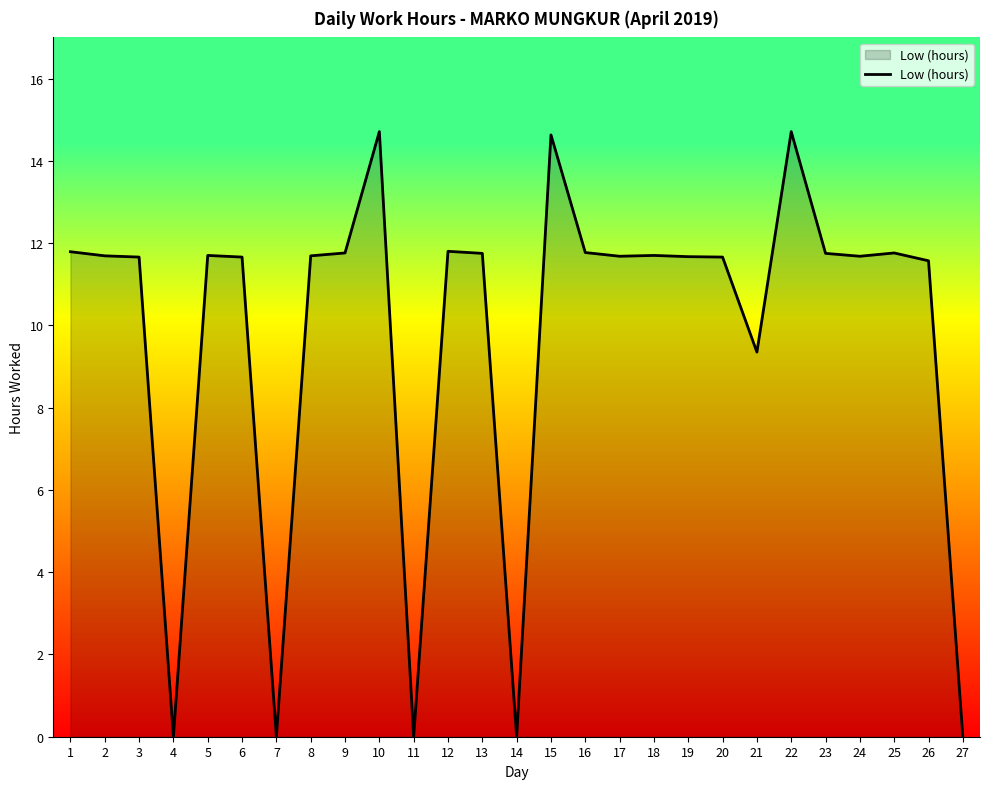

The chart shows a value of 6.3 at 16. True or false?

False